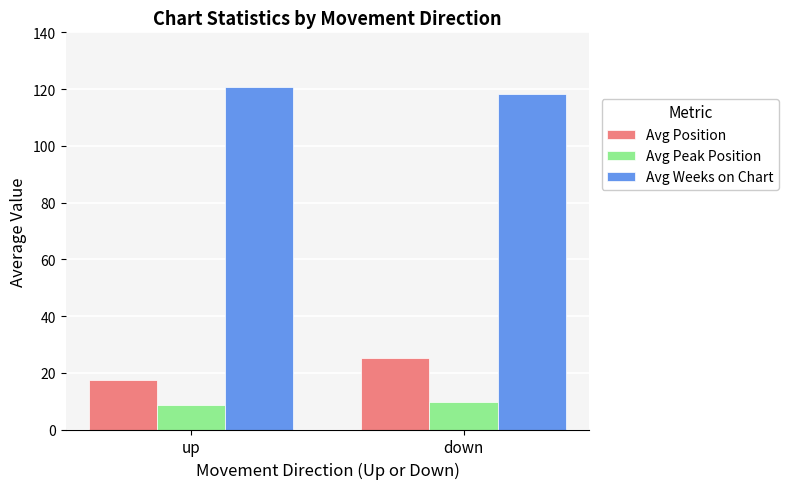

At how many categories does at least one series exceed 25?

2